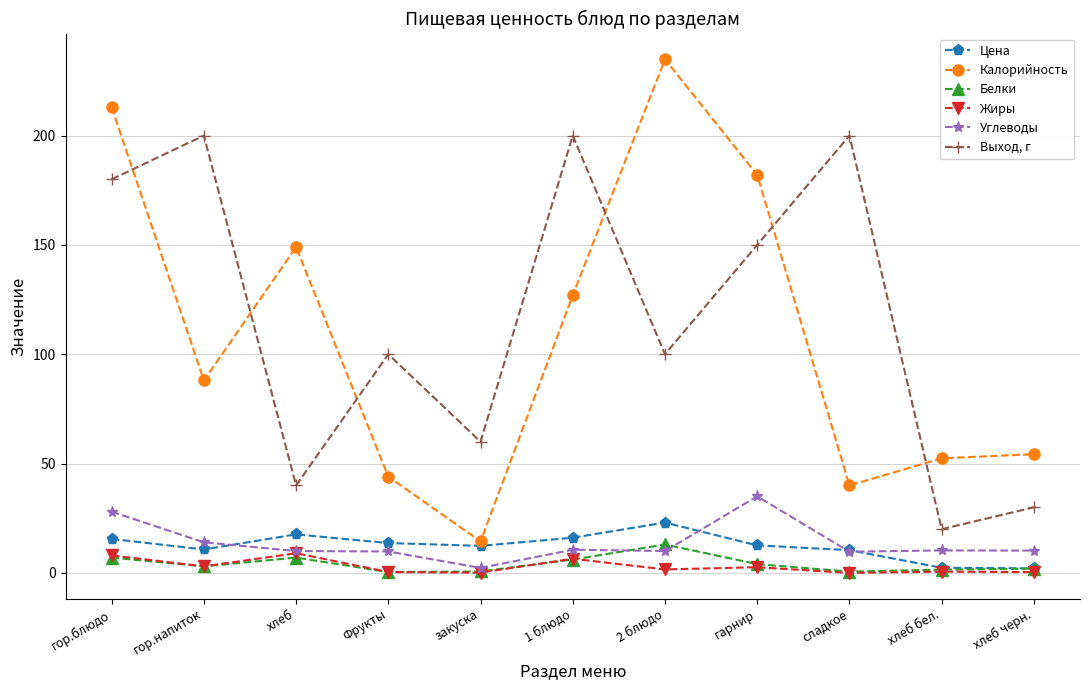

True or false: Жиры and Выход, г cross at least once.

False